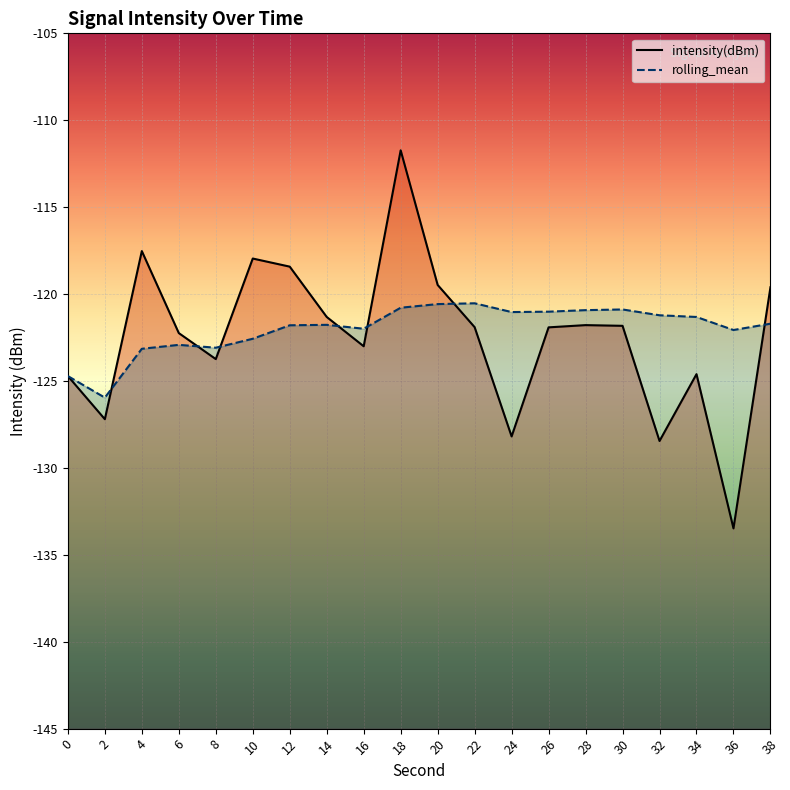

Where is the first local minimum for intensity(dBm)?

2